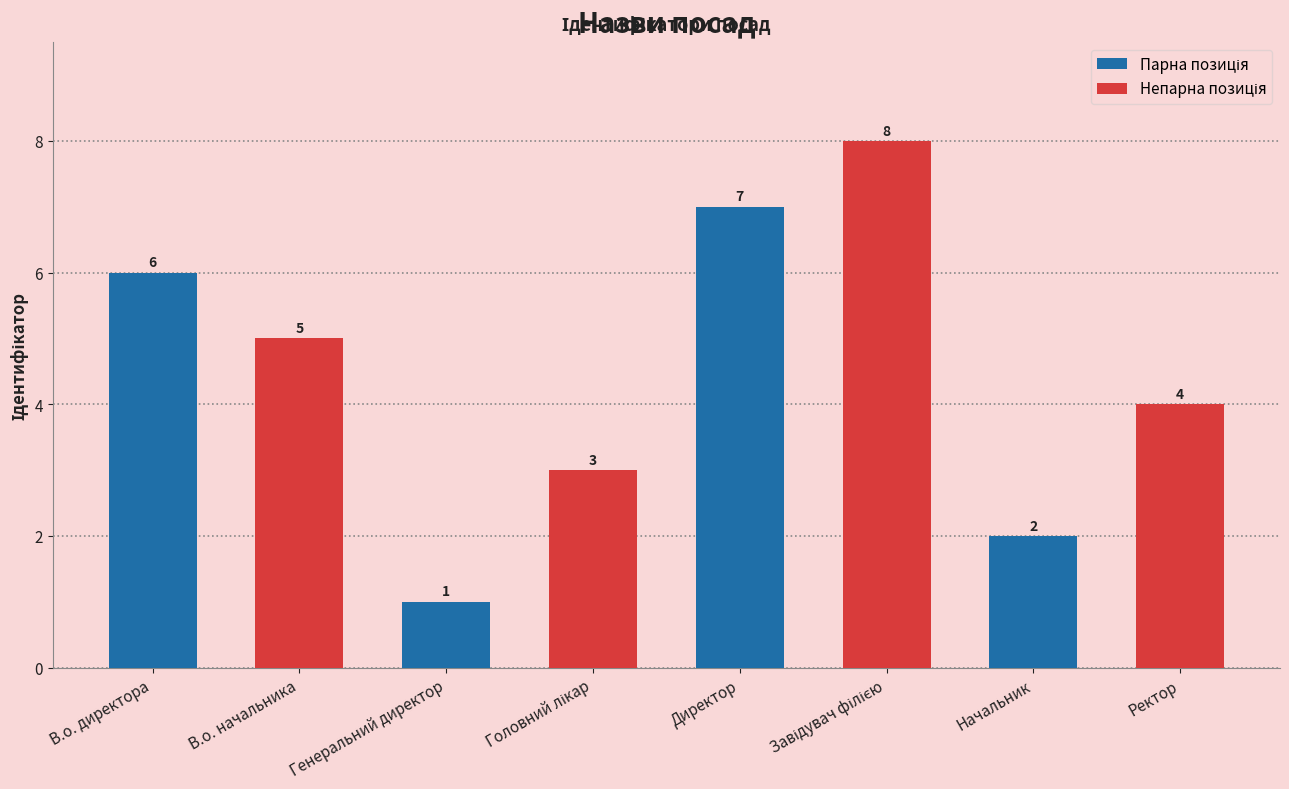

What is the label of the 3rd bar from the left?

Генеральний директор